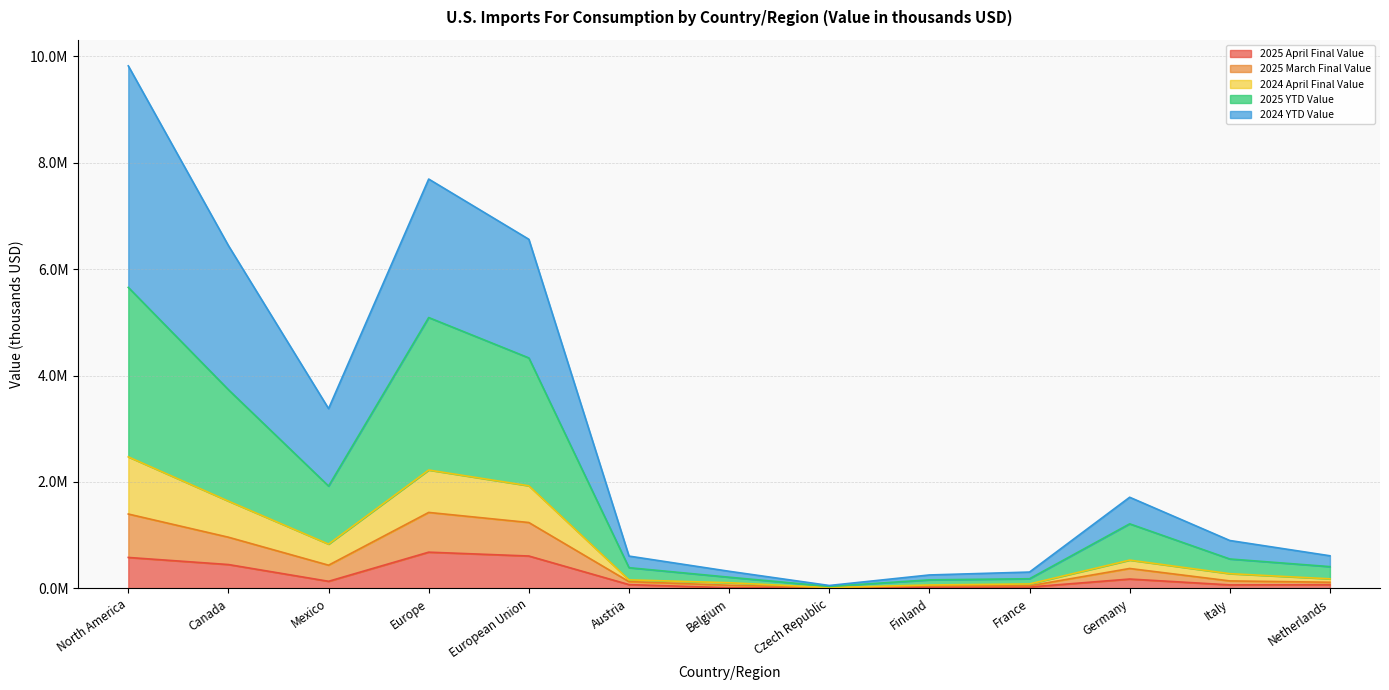

What position from the left is Canada?

2